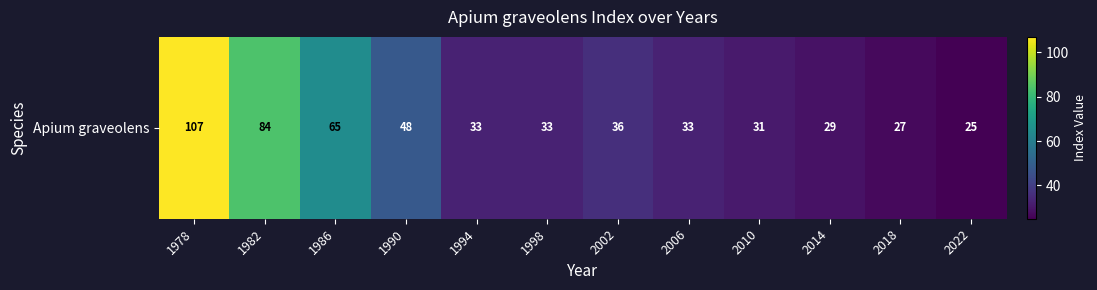

What is the difference between the maximum and minimum values?

82